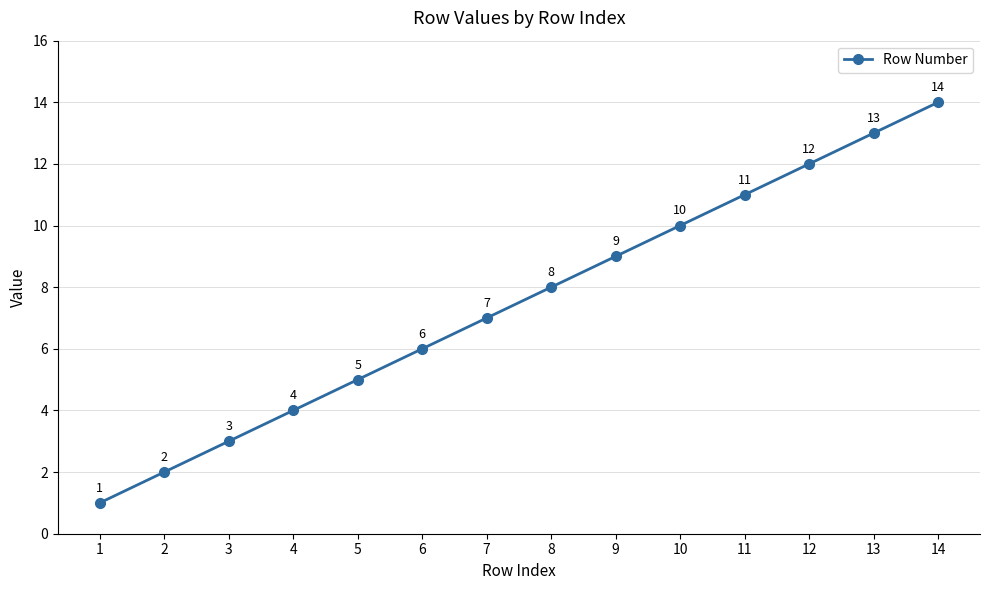

Is it true that the value at 3 is 3?

True